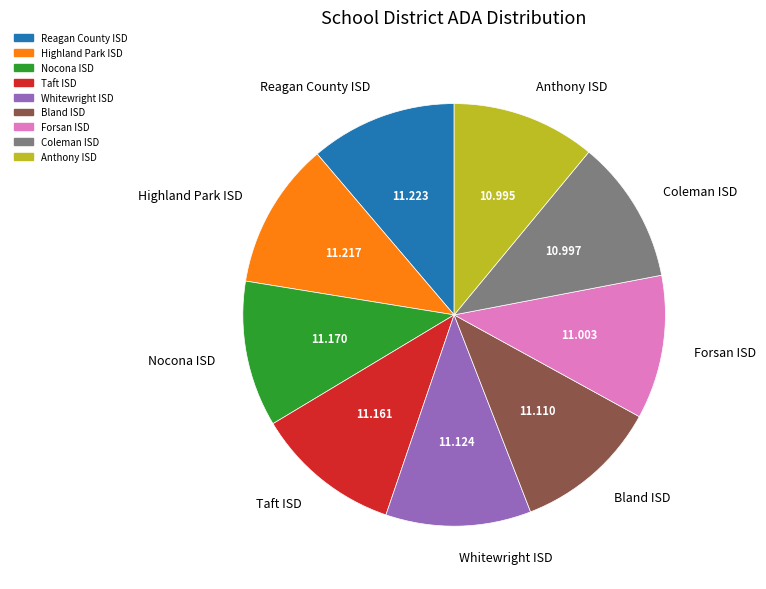

Is there any slice that represents more than half of the pie?

No